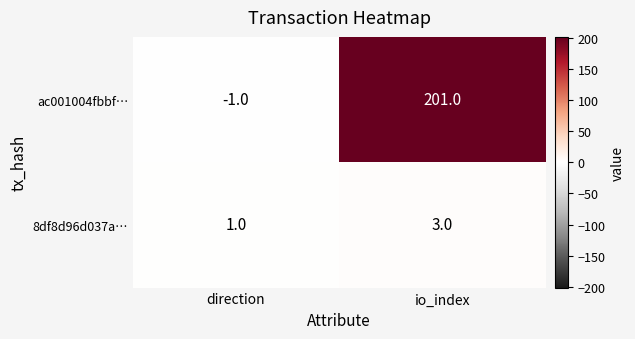

Where is ac001004fbbf… nearest to the value 100?

direction